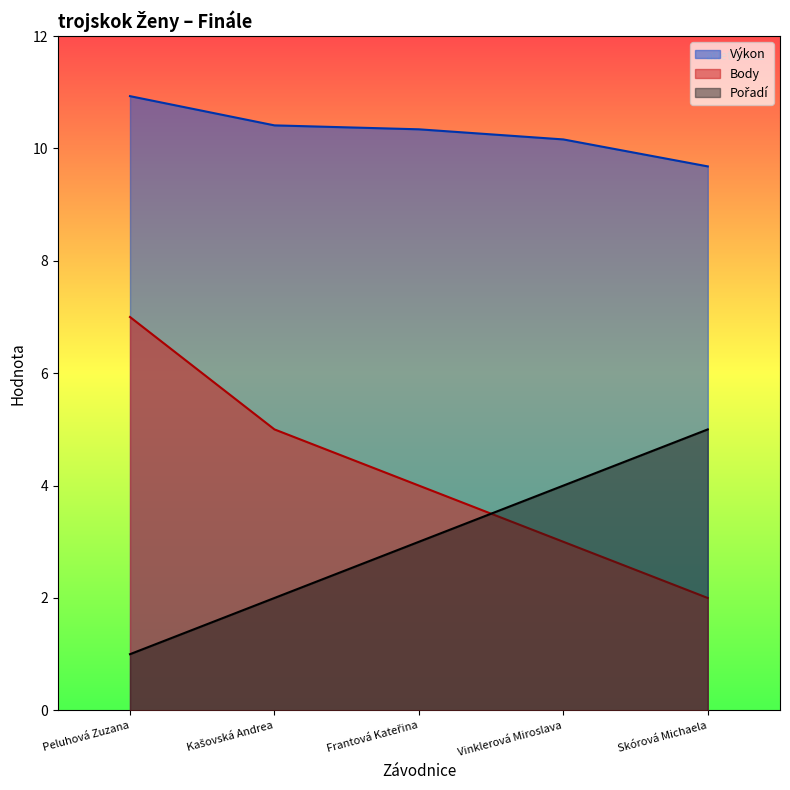

What are all the series names shown in the legend?

Pořadí, Výkon, Body